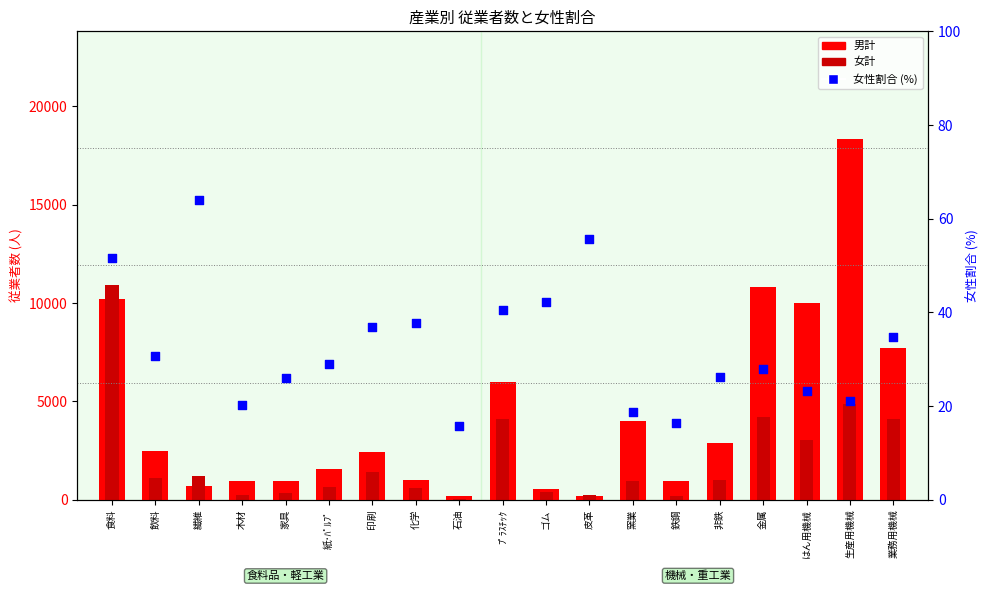

At how many categories does at least one series exceed 14301?

1